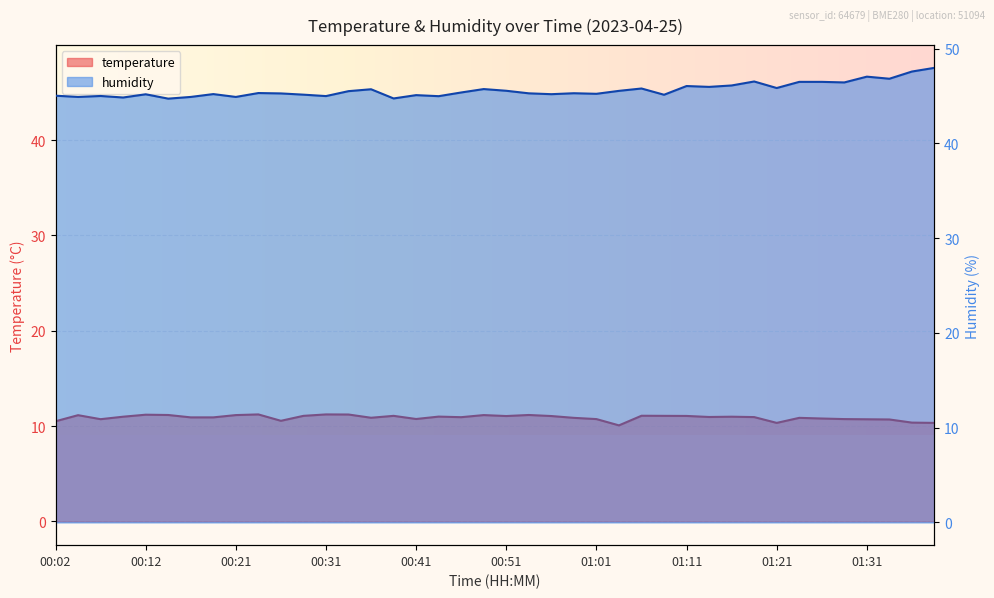

True or false: humidity and temperature cross at least once.

False